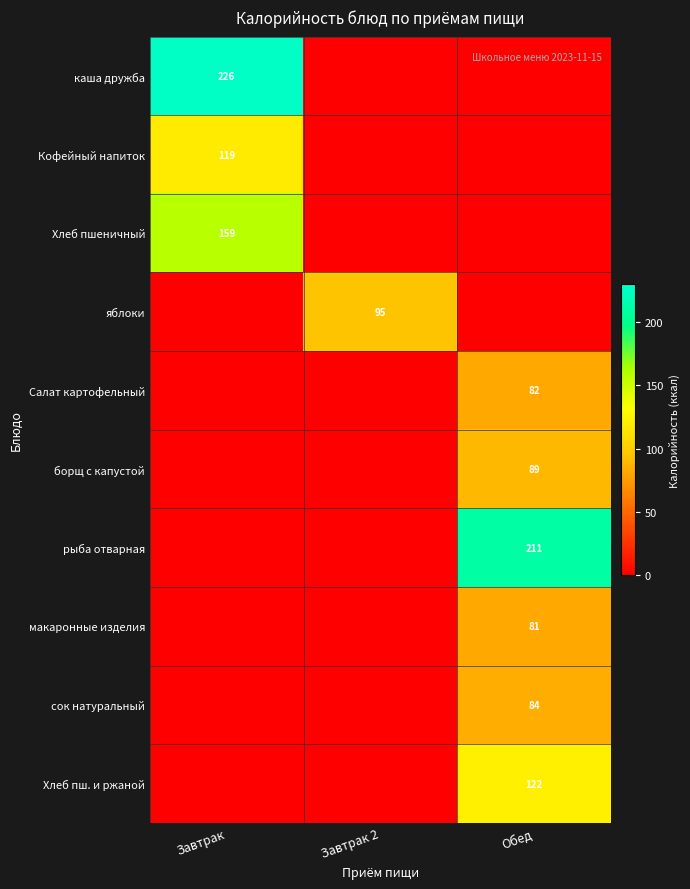

The value of сок натуральный at Обед is 109. True or false?

False